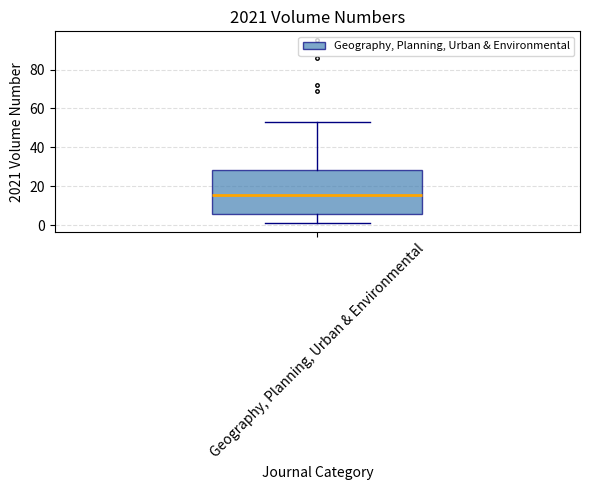

Transcribe this box plot: give where the median line is, the range the box spans, and where the two whiskers end, as read against the y-axis. The values are not printed on the chart, so give them approximately, as read against the axis.

median 16, box 6 to 28, whiskers 2 to 54